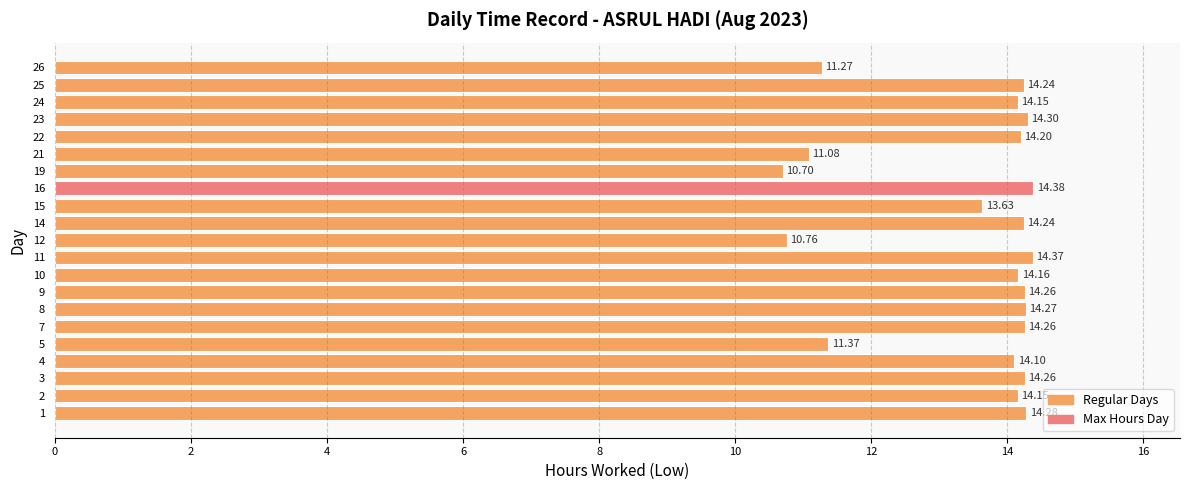

The chart shows a value of 4.2 at 14. True or false?

False